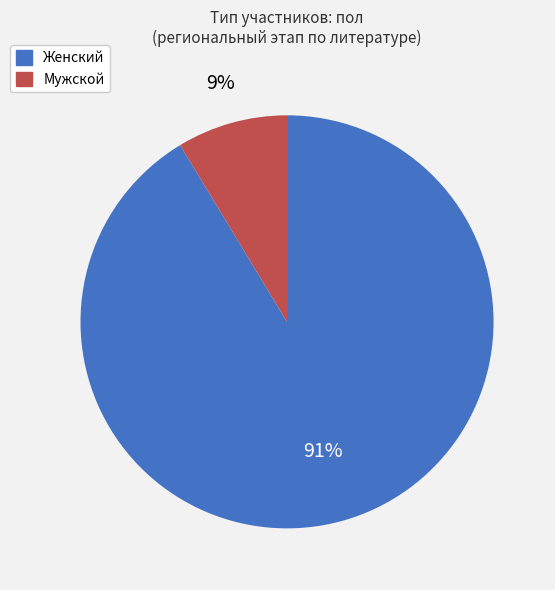

Is it true that Женский is 91% of the pie?

True